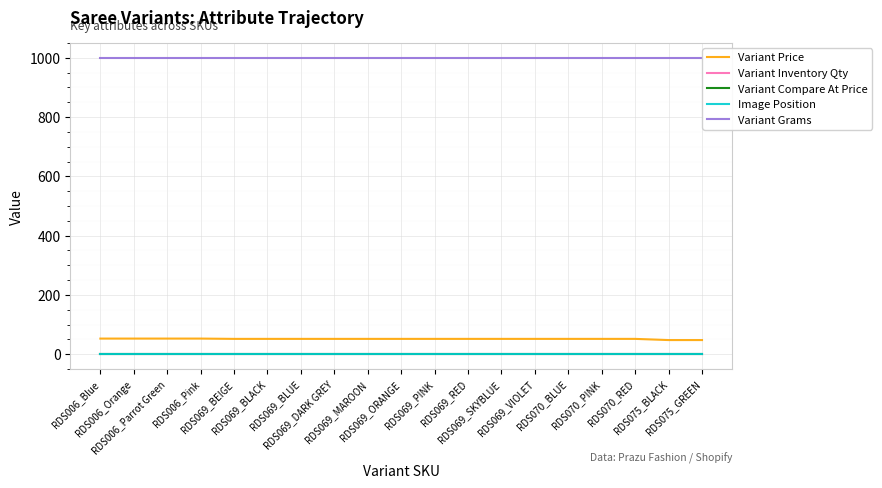

Which label corresponds to the largest value in the chart?

RDS006_Blue